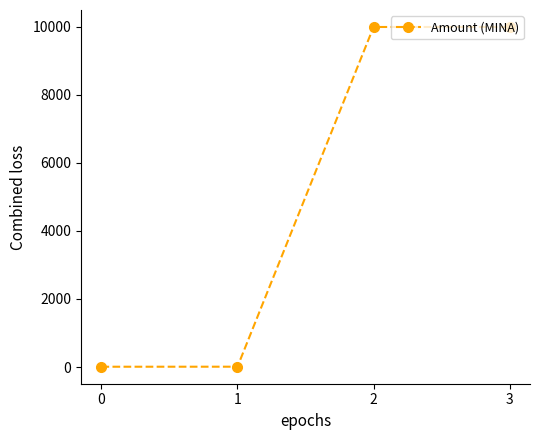

What is the difference between the maximum and minimum values?

9981.0